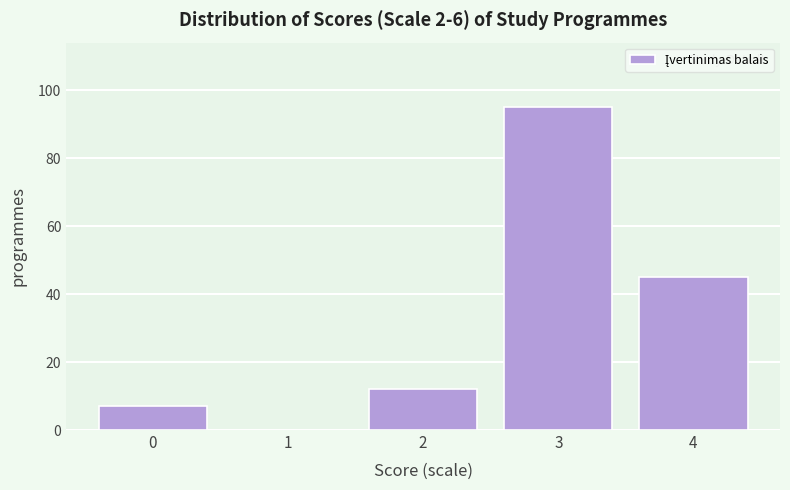

Reading left to right, extract all data points from this chart.

0=7	1=0	2=12	3=95	4=45